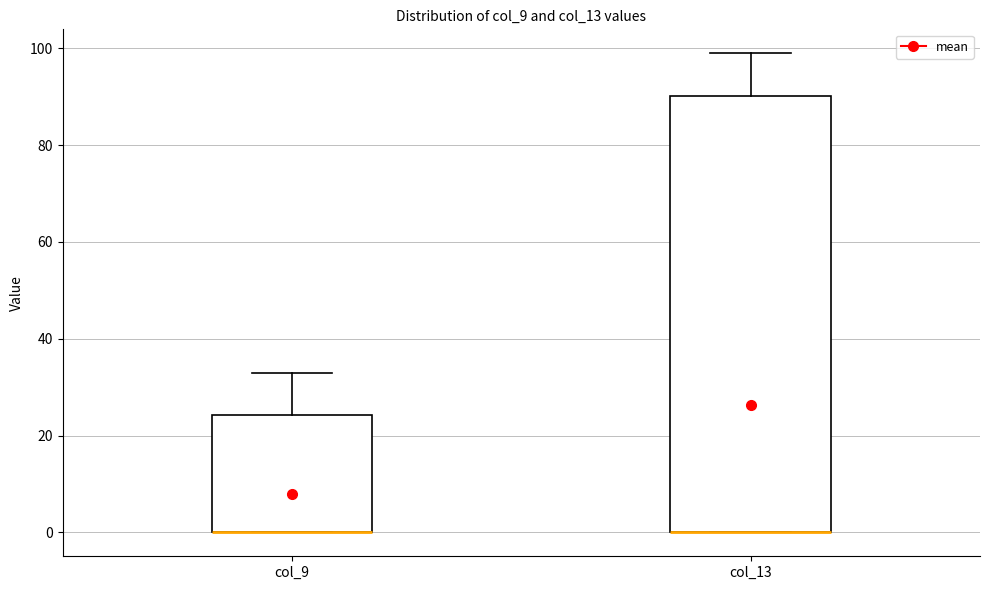

Which box is the tallest, from its lower edge to its upper edge?

col_13